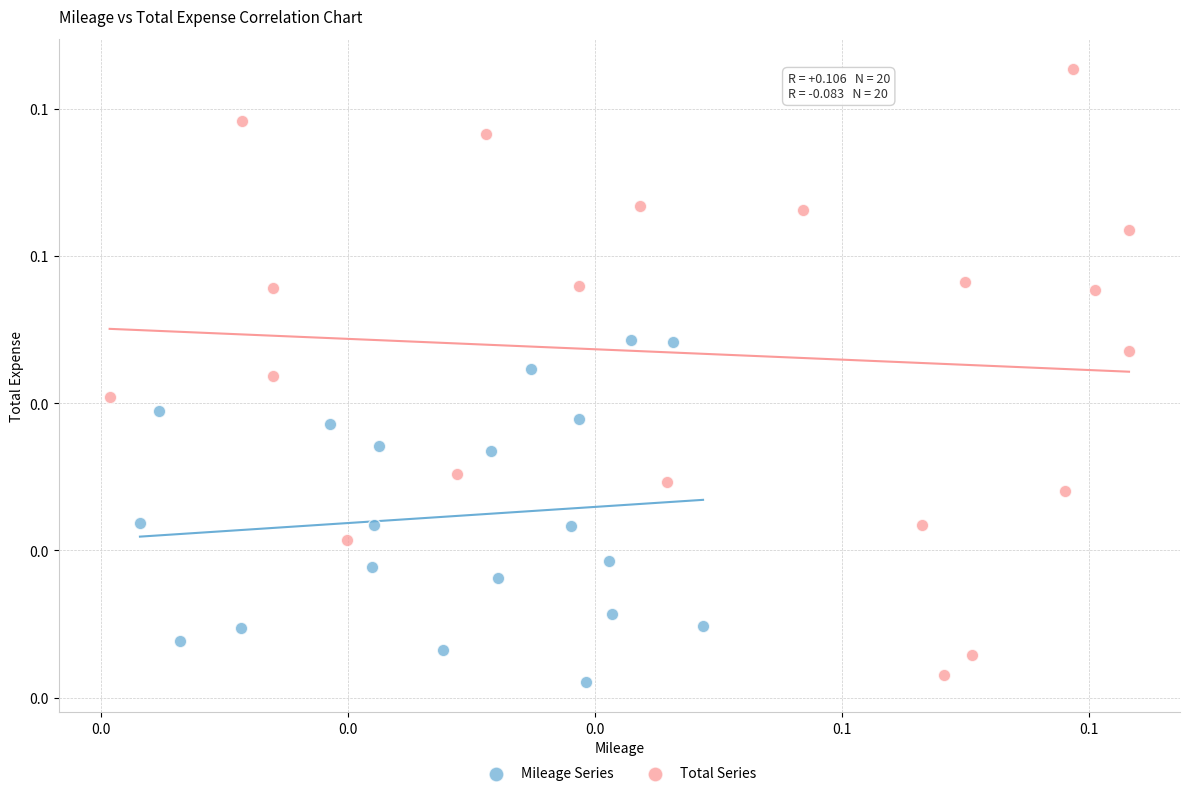

What are all the series names shown in the legend?

Mileage Series, Total Series